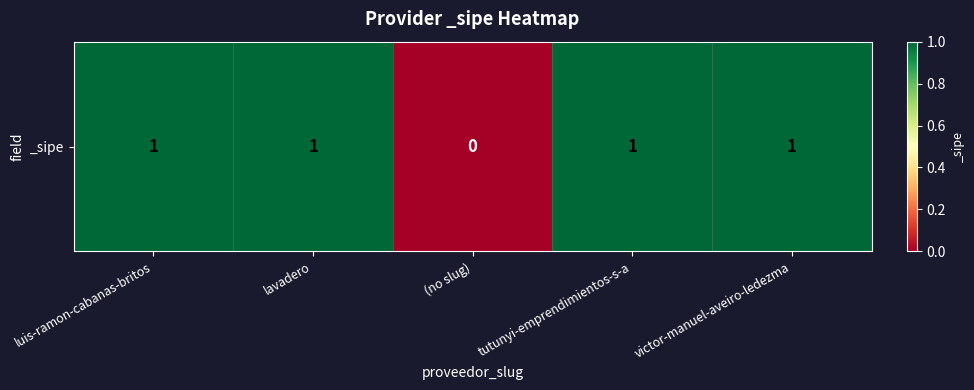

How many data points are less than 1?

1